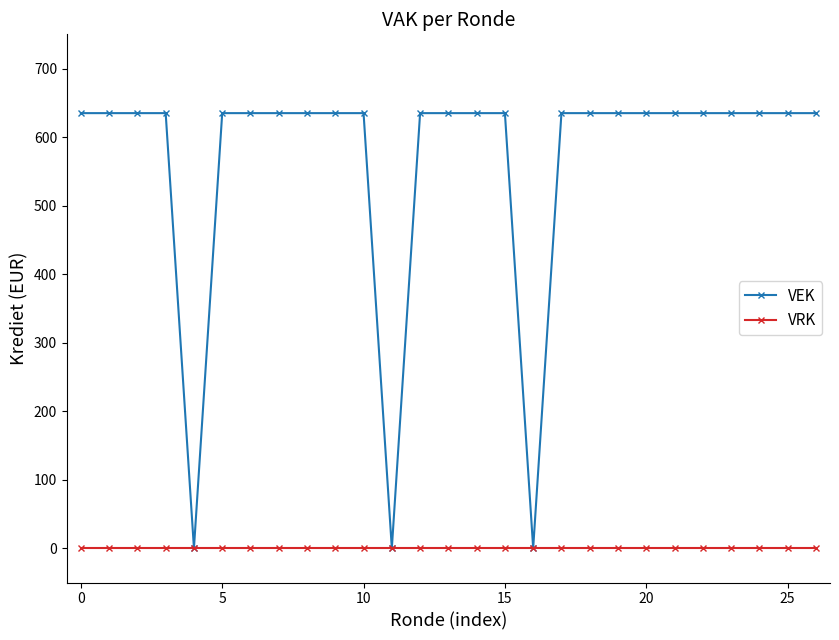

Rank the series by their maximum value, from lowest to highest.

VRK, VEK